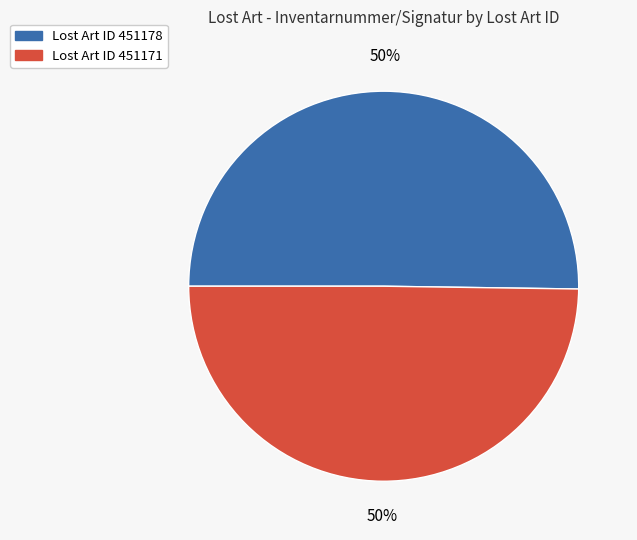

To the nearest percent, what is the average slice percentage?

50%